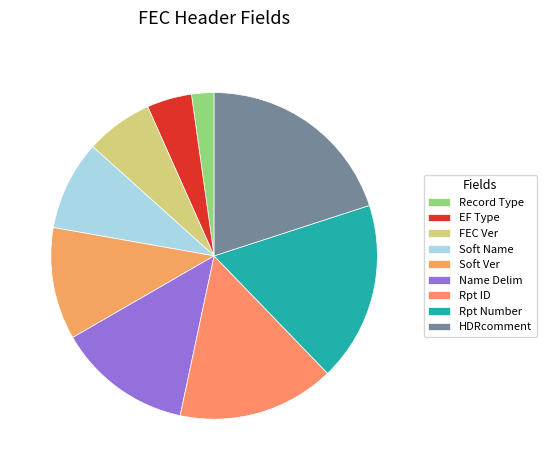

Do FEC Ver and Record Type together represent more than half of the pie?

No